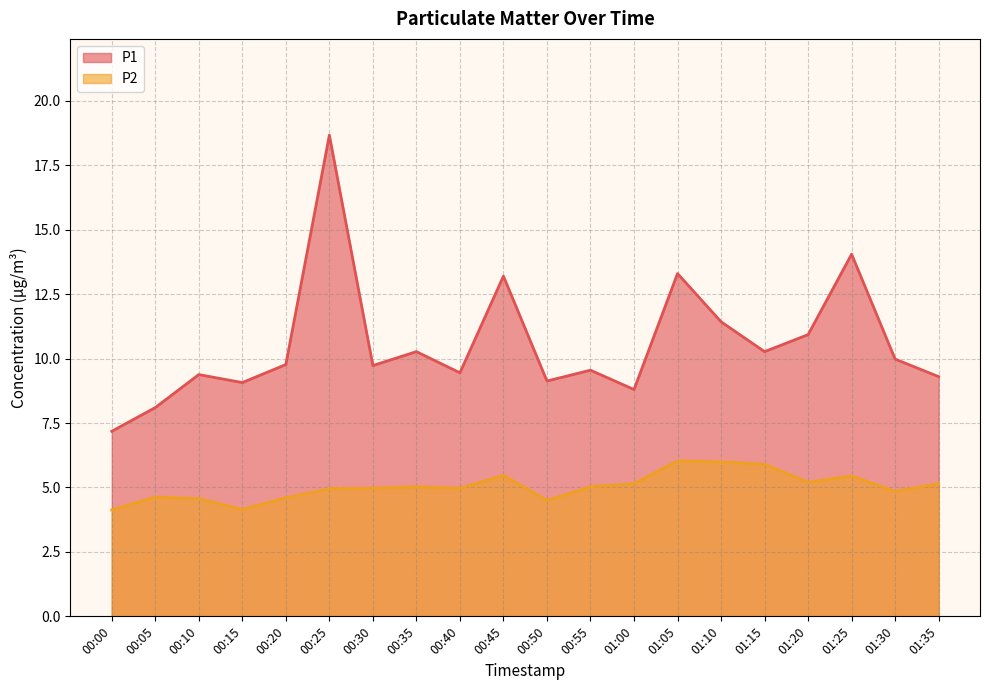

Reading left to right, list all the values displayed in this chart.

P1: 7.2	8.1	9.4	9.1	9.8	18.7	9.7	10.3	9.4	13.2	9.1	9.6	8.8	13.3	11.4	10.3	10.9	14.1	10.0	9.3
P2: 4.1	4.6	4.6	4.2	4.6	5.0	5.0	5.0	5.0	5.5	4.5	5.0	5.2	6.0	6.0	5.9	5.2	5.5	4.8	5.2